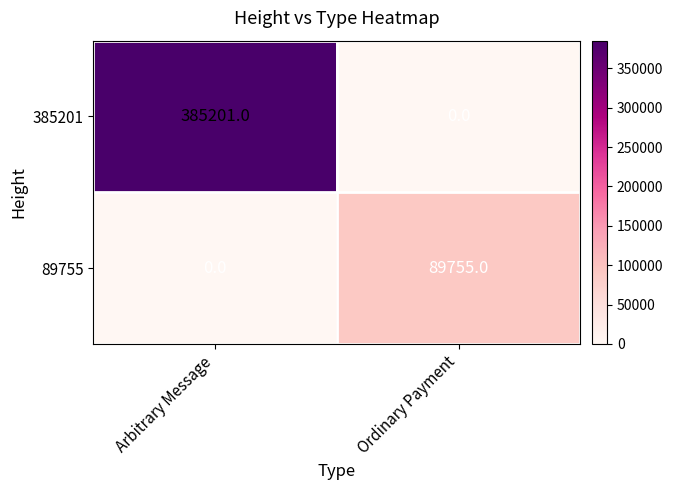

What is the difference between the highest and lowest values at Arbitrary Message?

385201